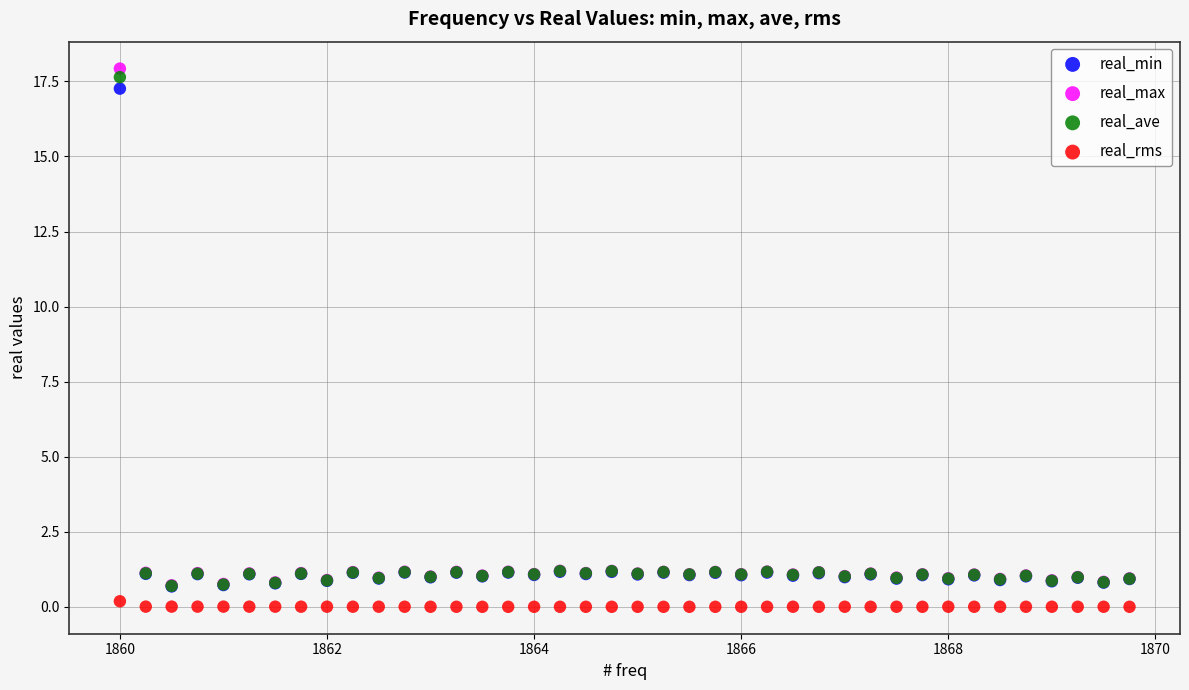

Which series has the largest Y range (max minus min)?

real_max